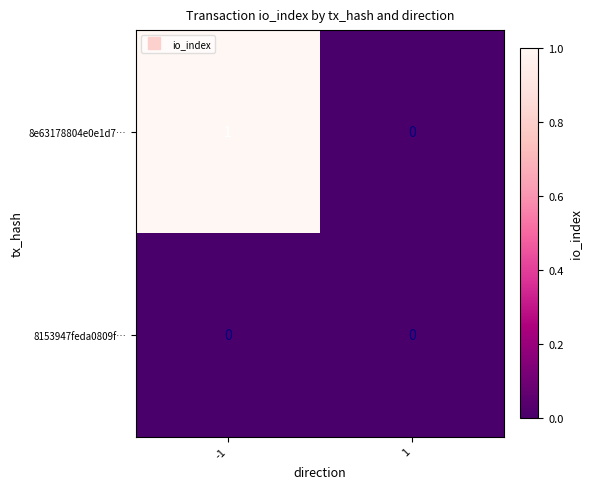

Between -1 and 1, which series saw the biggest shift?

8e63178804e0e1d7…